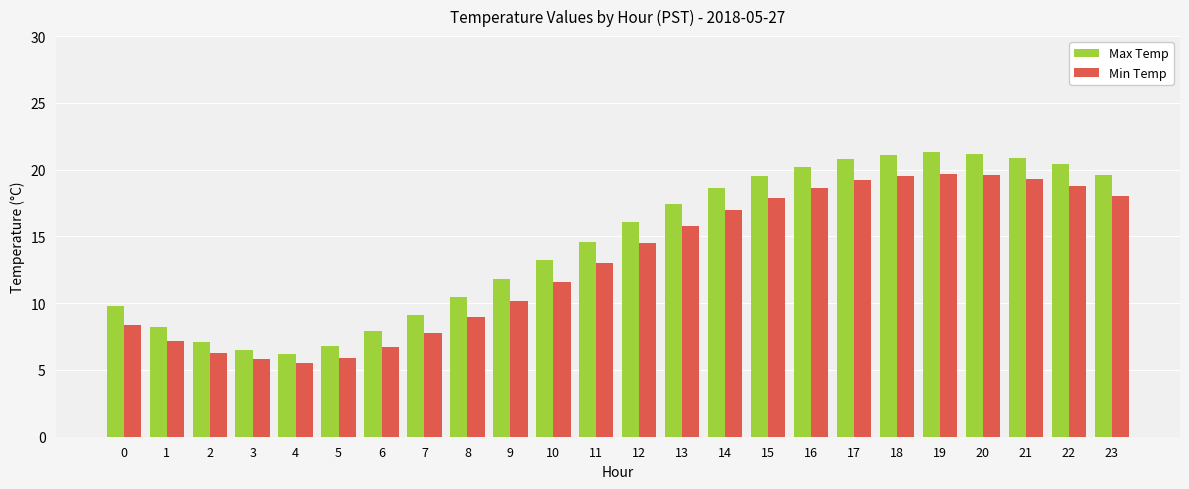

The Max Temp series shows 35.4 at 22. True or false?

False